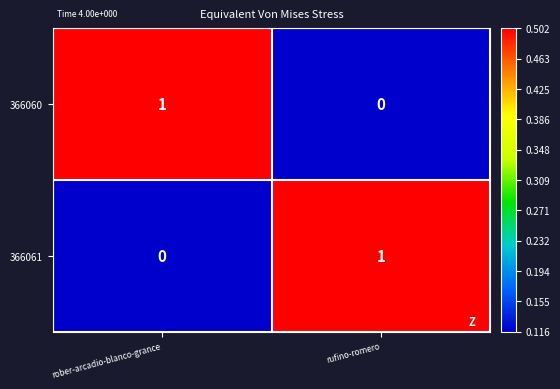

The 366060 series shows 0 at rober-arcadio-blanco-grance. True or false?

False